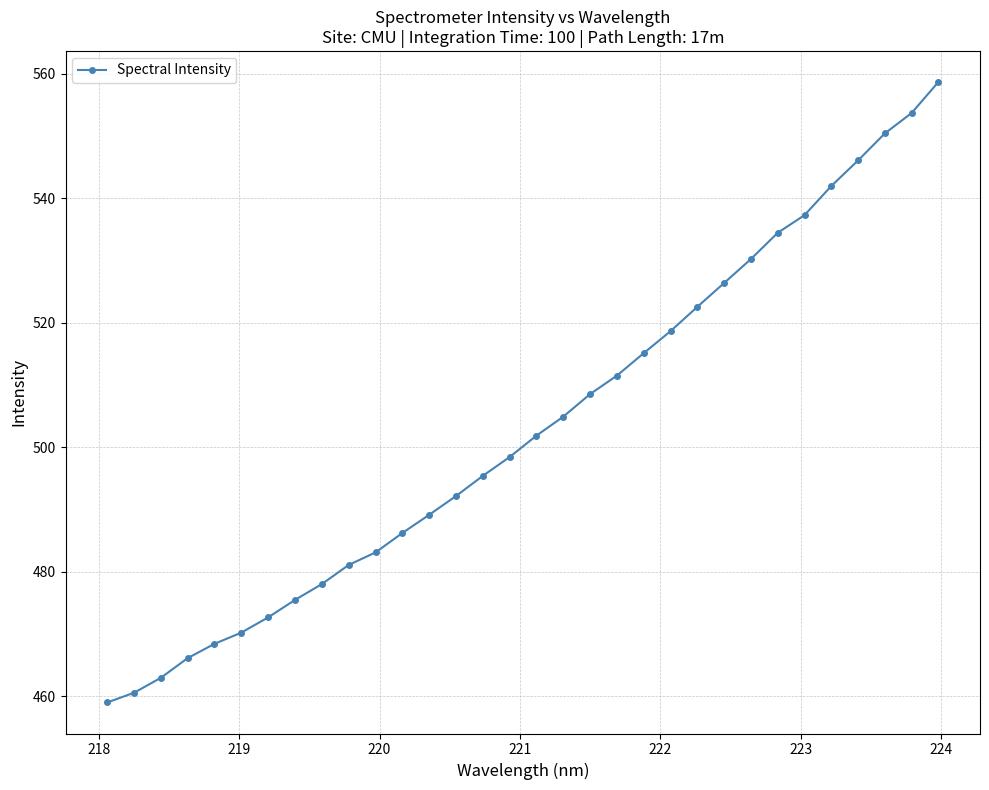

What is the average value?

503.2